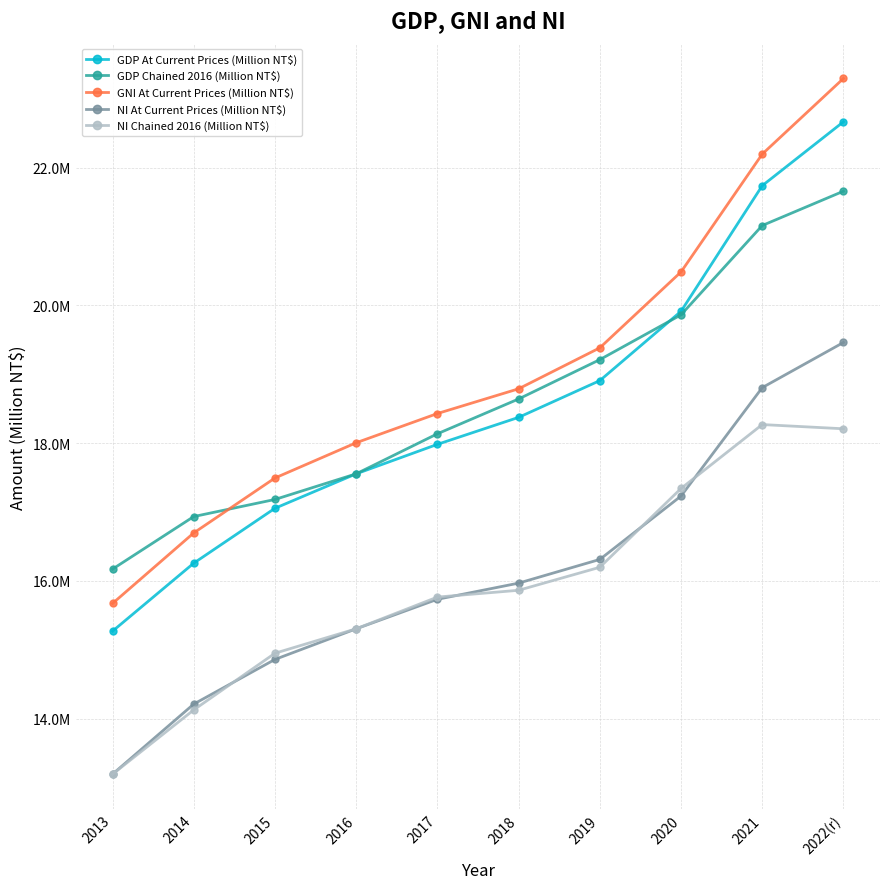

Which series has the largest range (max minus min)?

GNI At Current Prices (Million NT$)